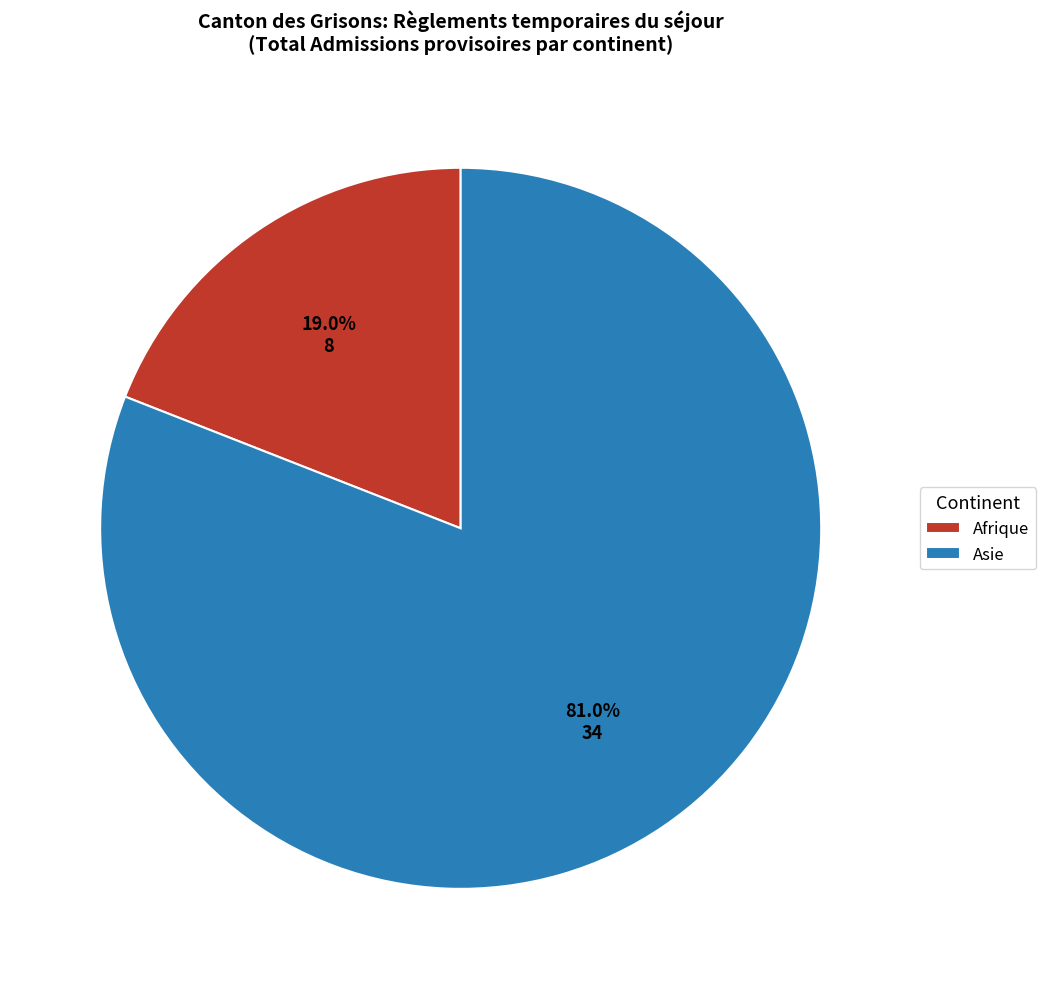

To the nearest percent, what is the difference between the Afrique and Asie slice percentages?

62%